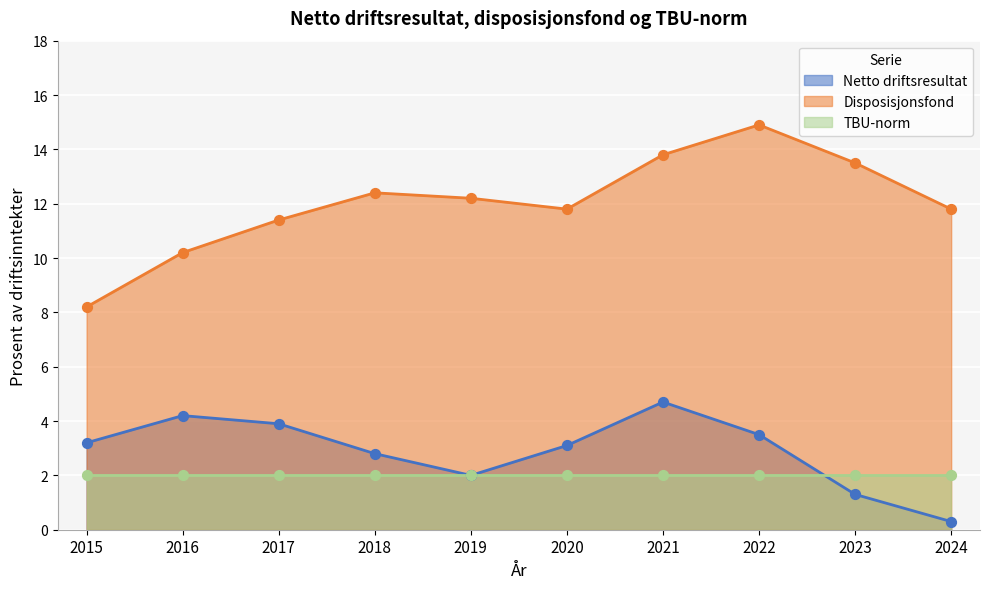

At which category is the sum across all series the highest?

2021